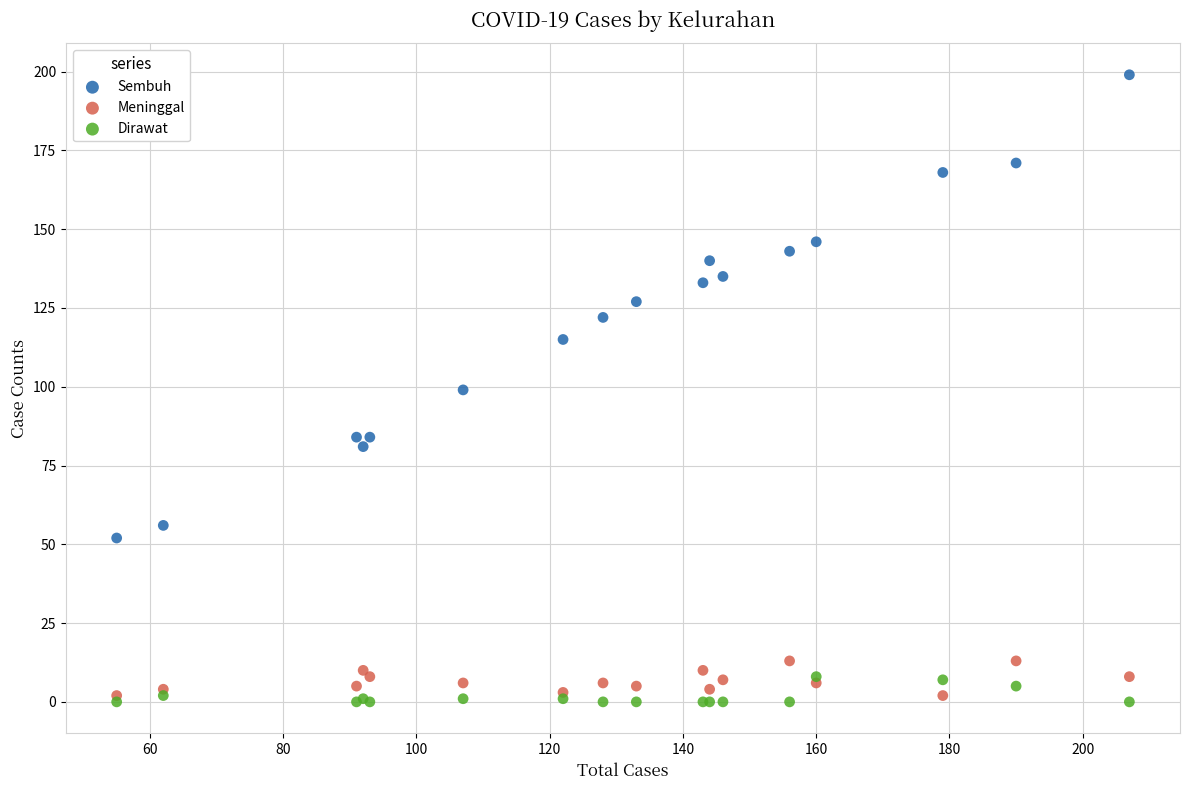

Which series contains the highest Y value?

Sembuh